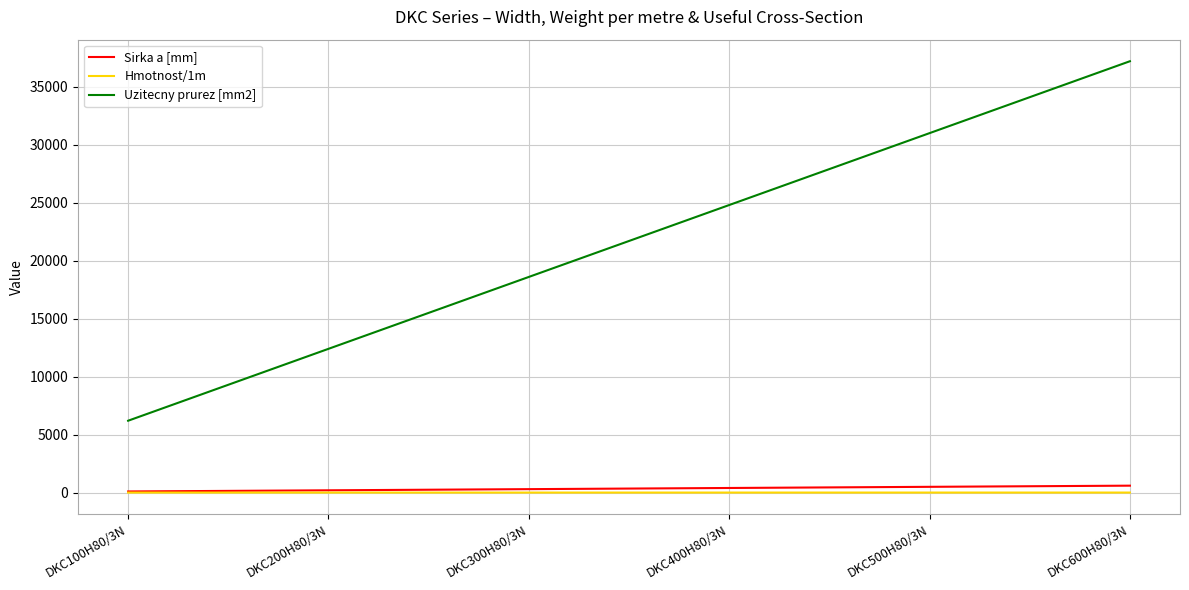

True or false: Uzitecny prurez [mm2] has a value of 31000.0 at DKC500H80/3N.

True